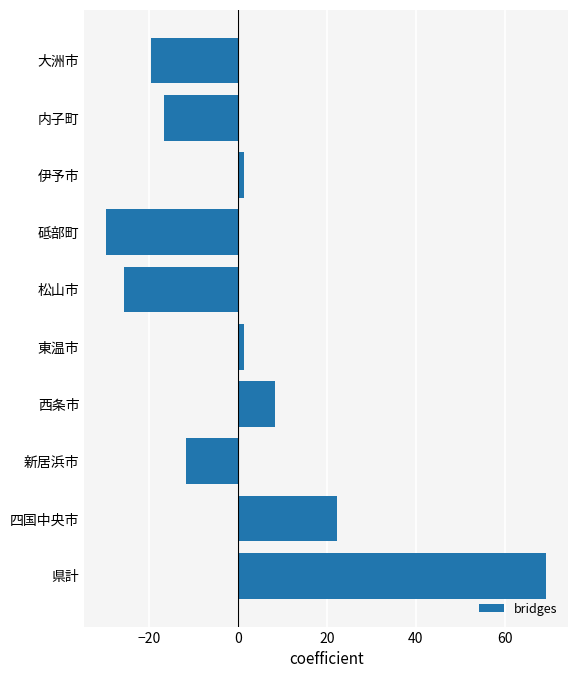

True or false: the data shows 32.3 at 県計.

False